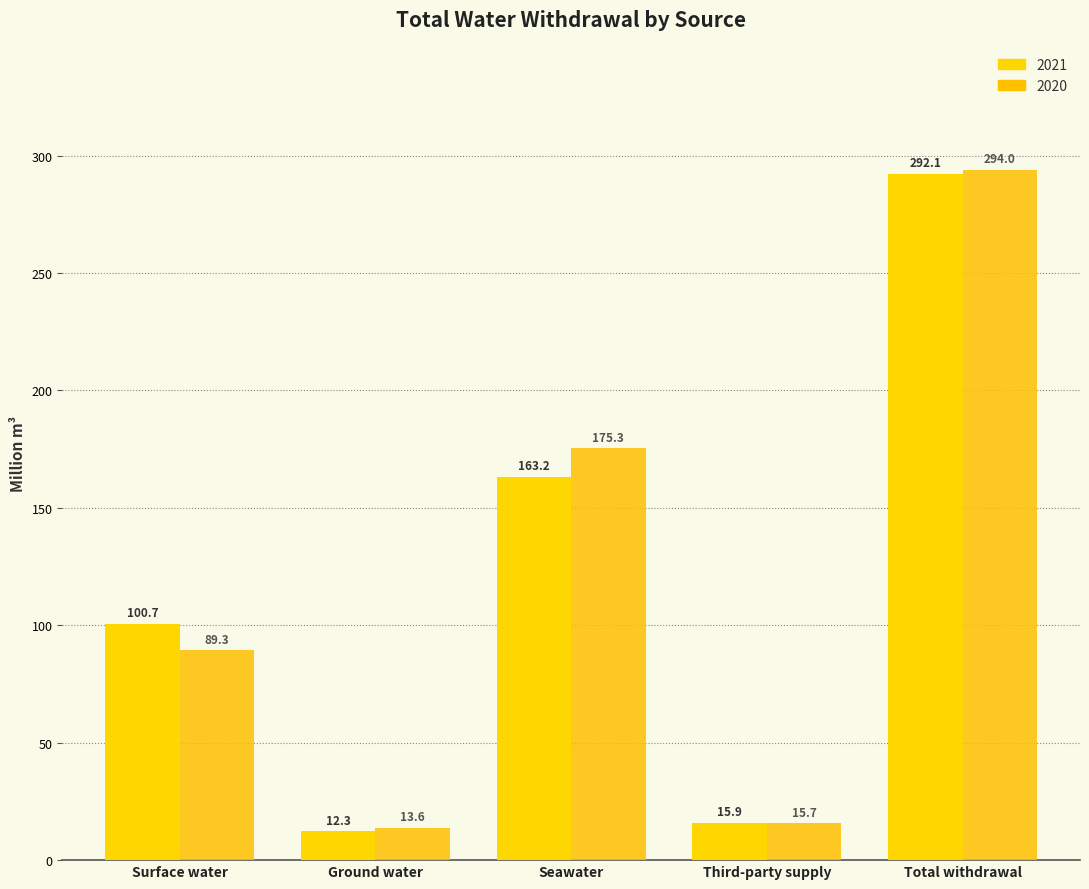

Rank the series by their maximum value, from lowest to highest.

2021, 2020